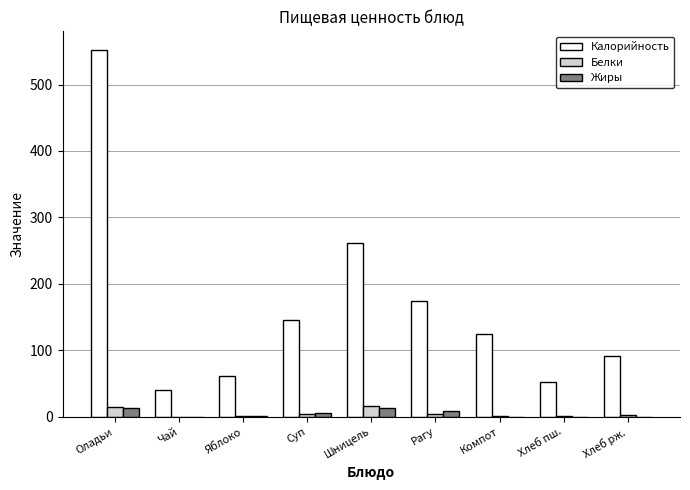

Where is Калорийность nearest to the value 296?

Шницель